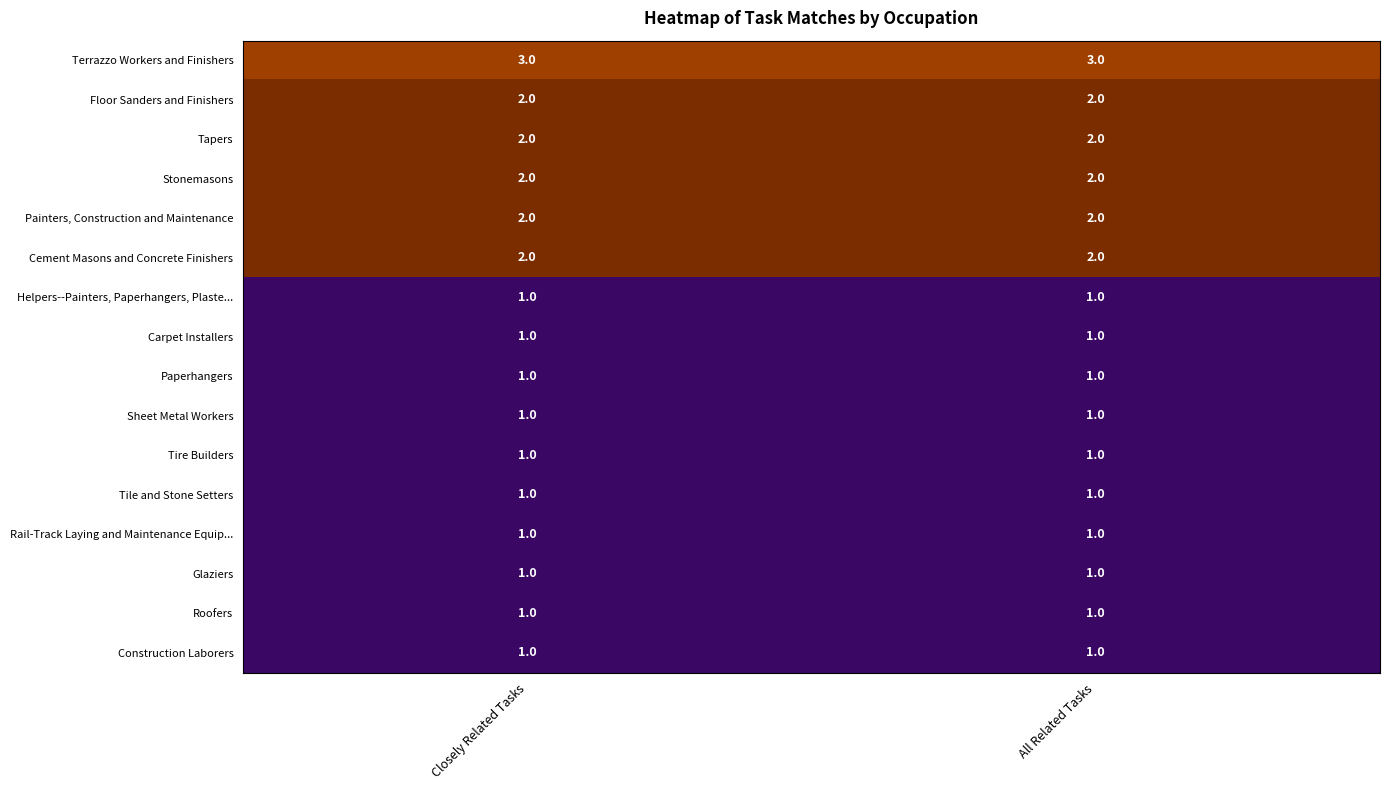

What is the greatest value displayed?

3